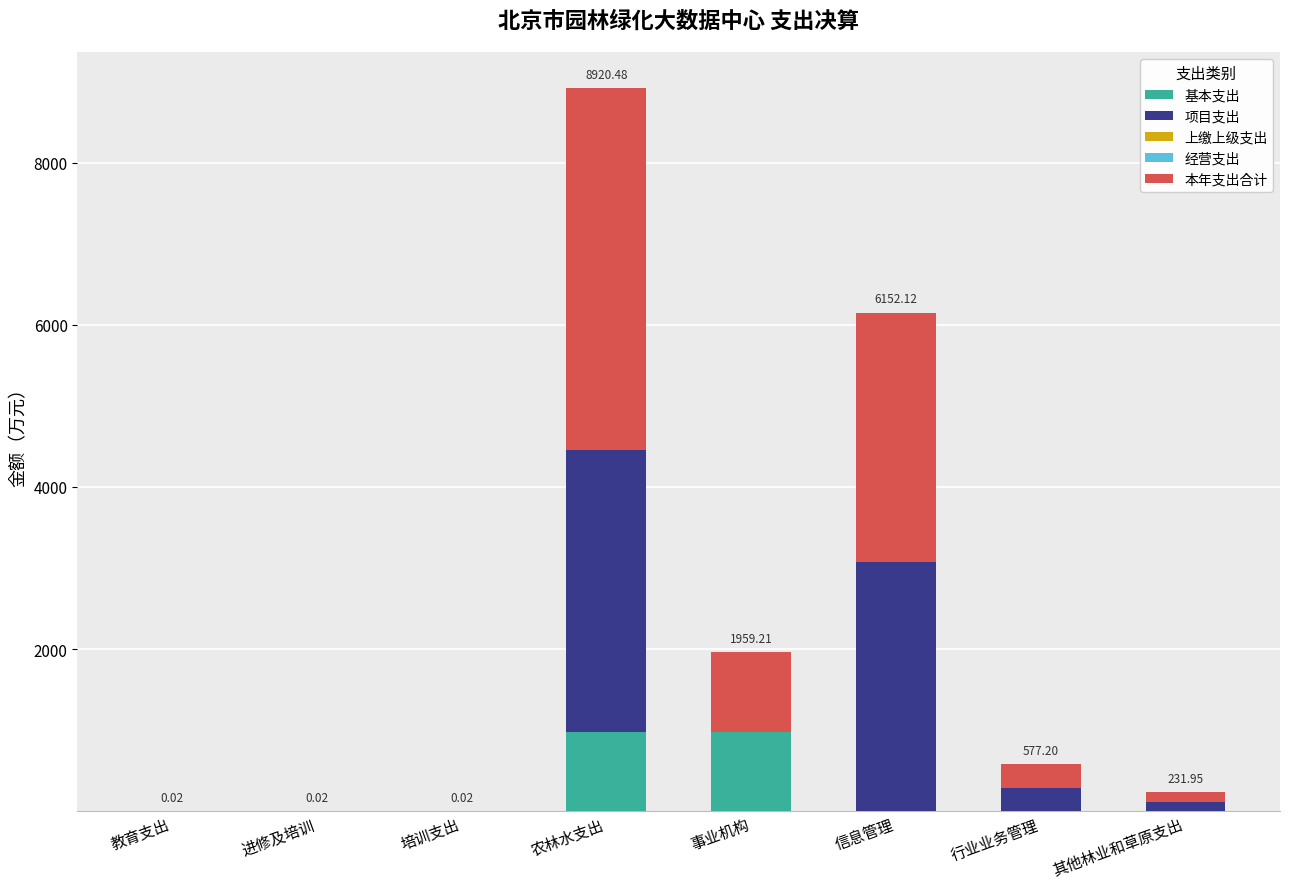

What is the sum of all 基本支出 values?

1959.2